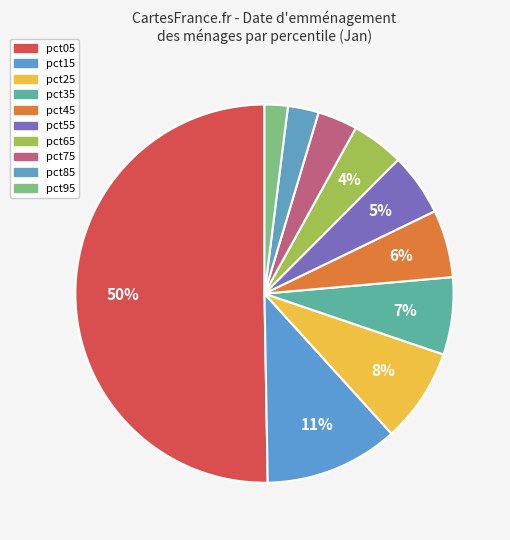

How many slices are in this pie chart?

10